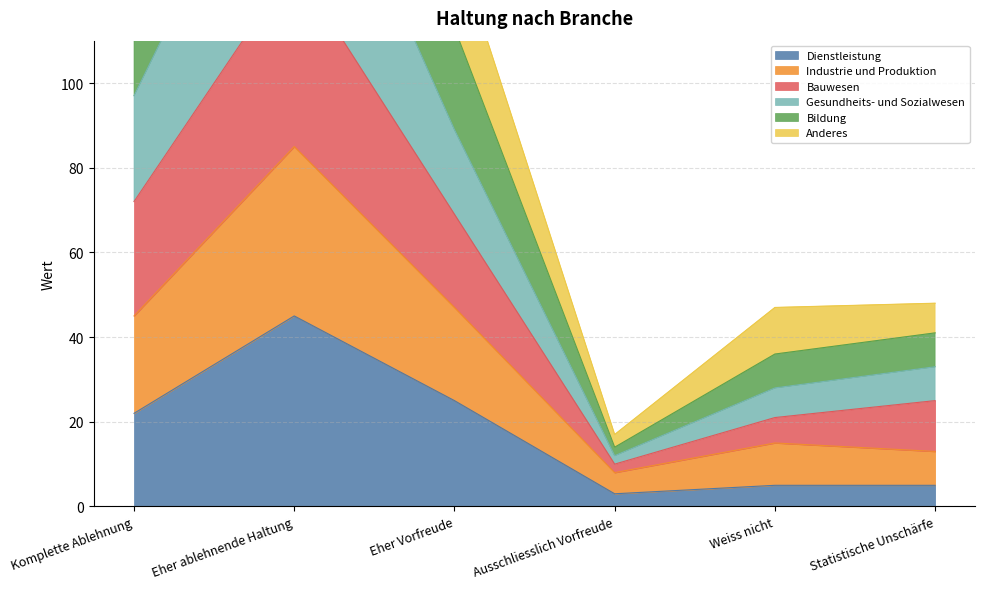

What are all the series names shown in the legend?

Dienstleistung, Industrie und Produktion, Bauwesen, Gesundheits- und Sozialwesen, Bildung, Anderes